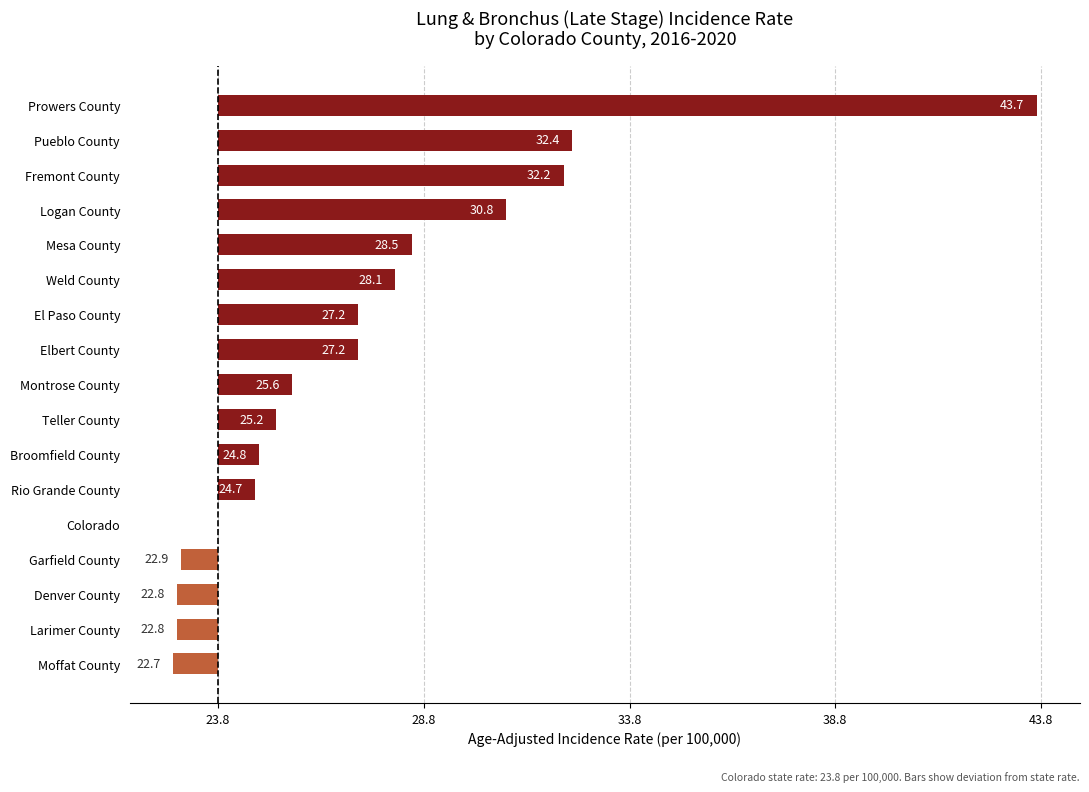

How many values are below 1?

6